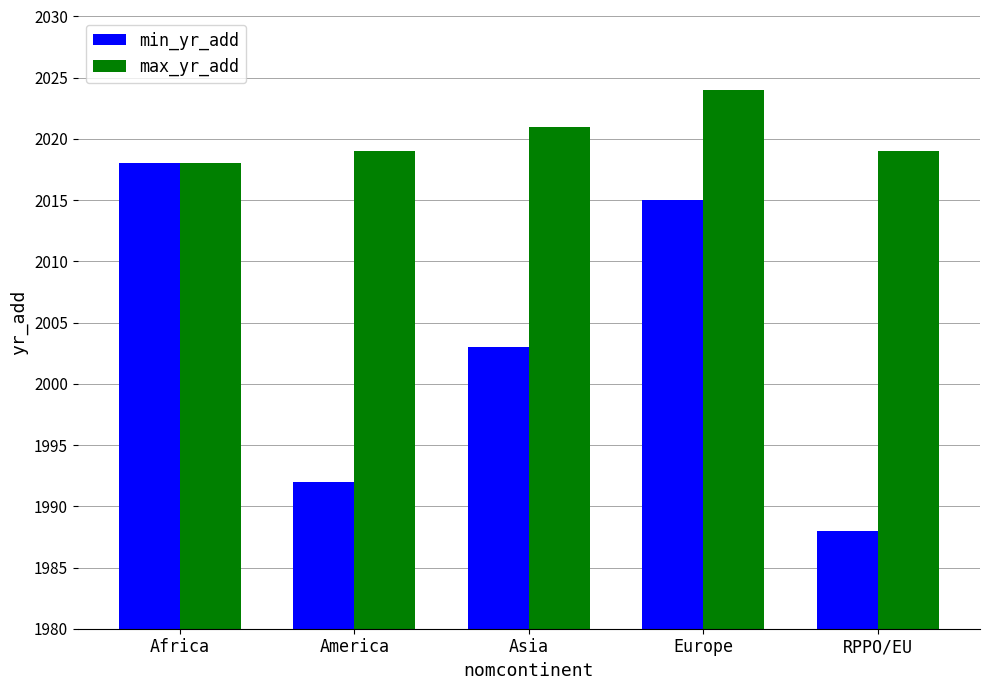

What position from the right is Asia?

3